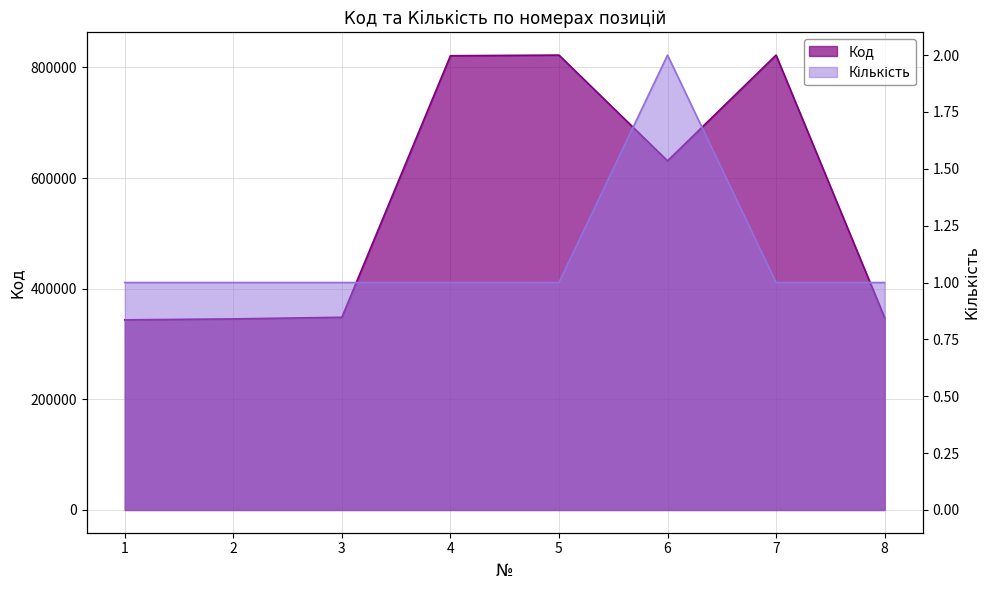

What is the difference between the maximum and minimum values in the Кількість series?

1